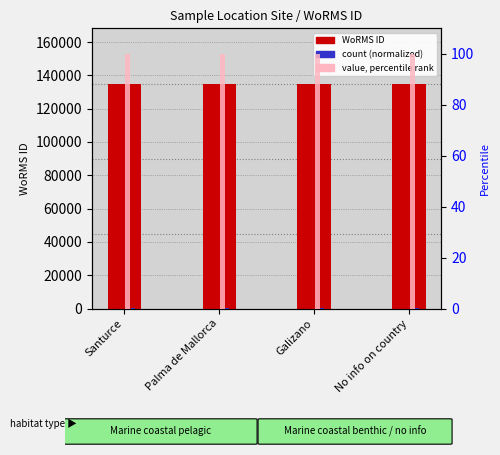

How many percentile rank within the sample values are between 100 and 101?

3